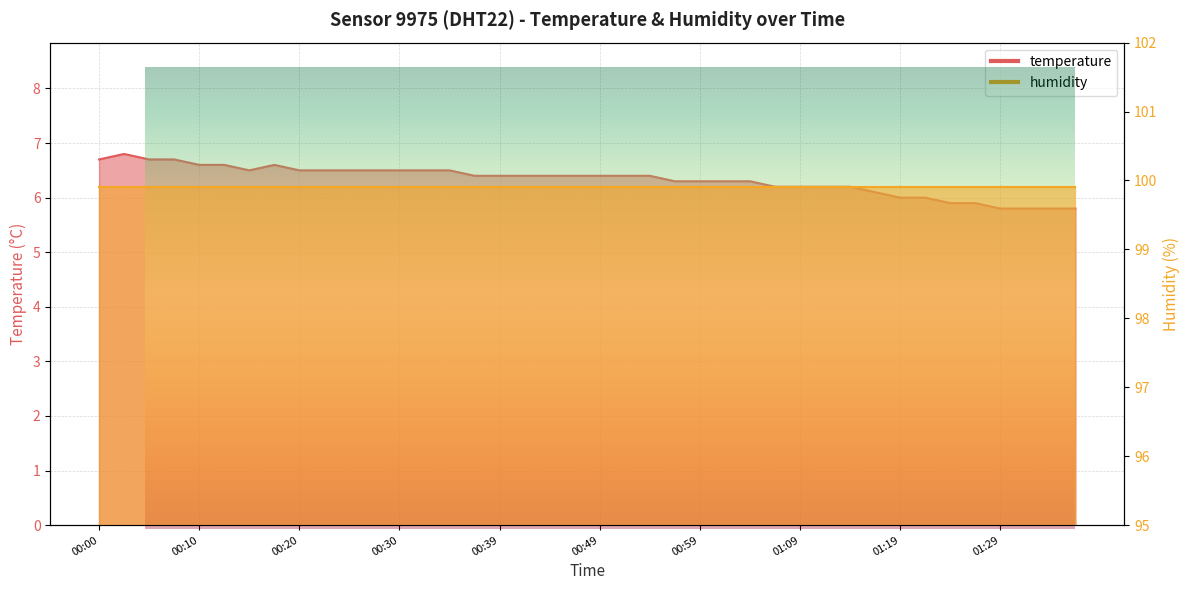

Which has a higher value, 01:02 or 00:59?

01:02